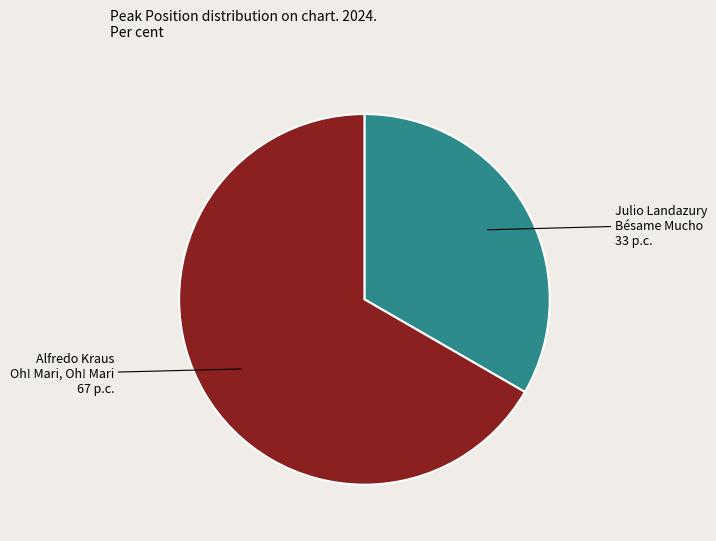

Is there any slice that represents more than half of the pie?

Yes